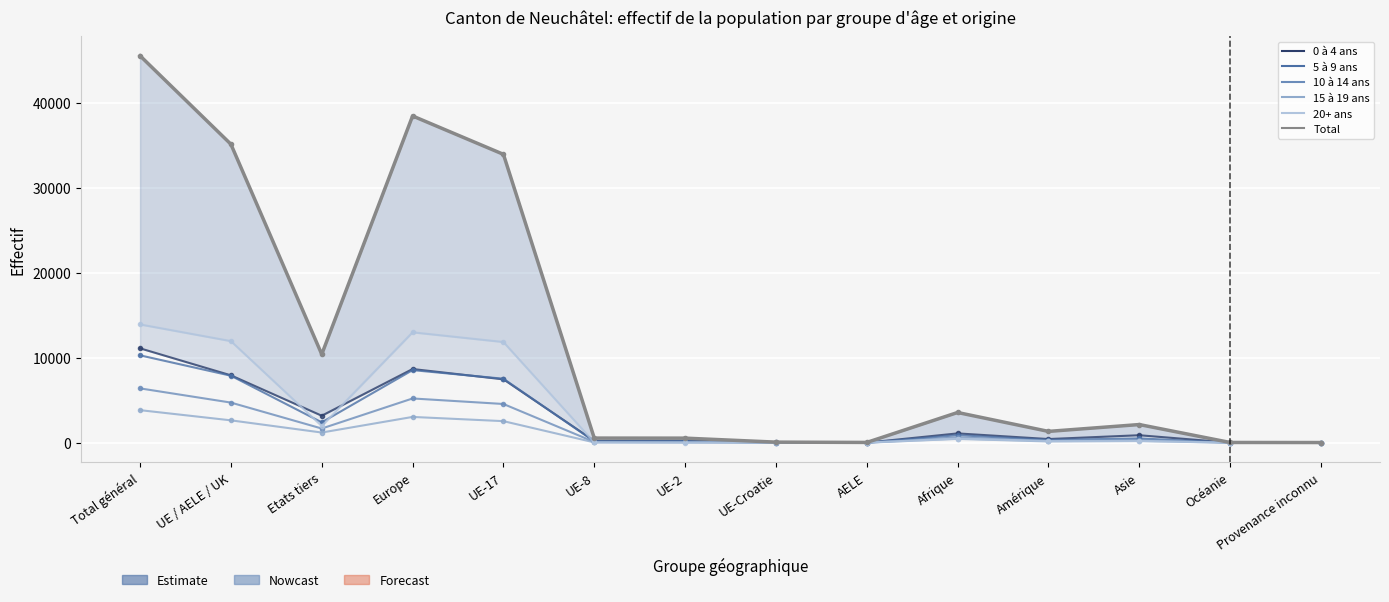

Which series has the largest total across all categories?

Total